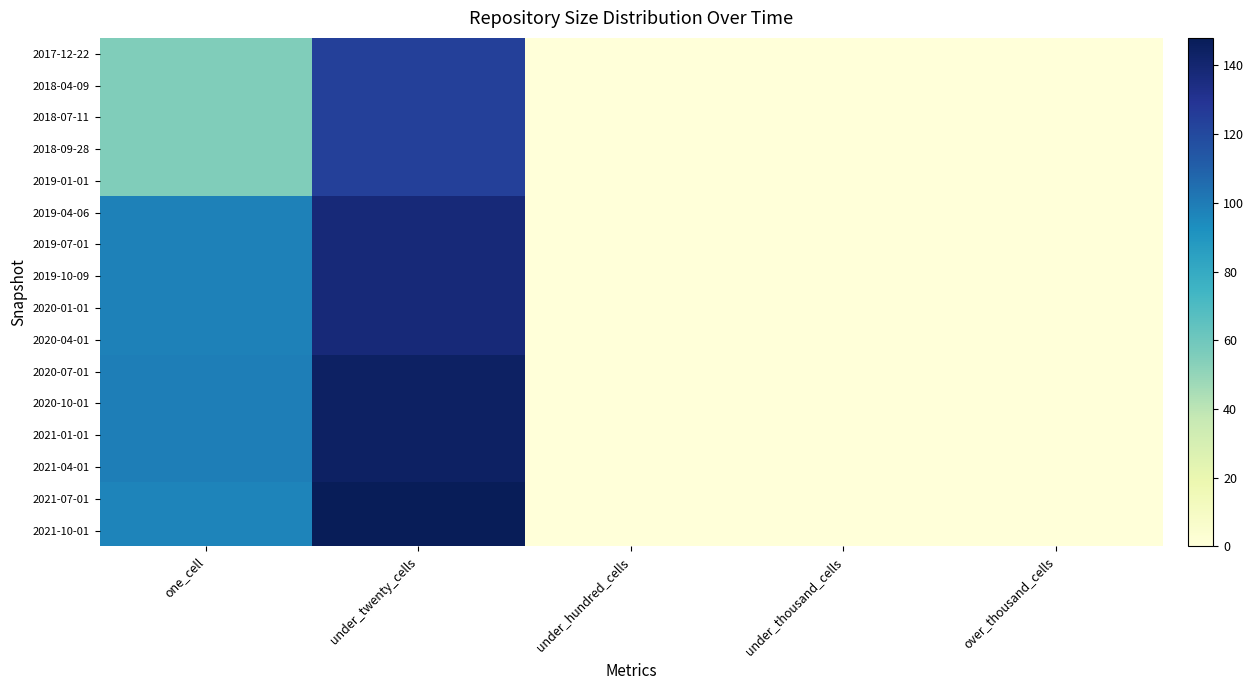

At which category is the sum across all series the highest?

under_twenty_cells